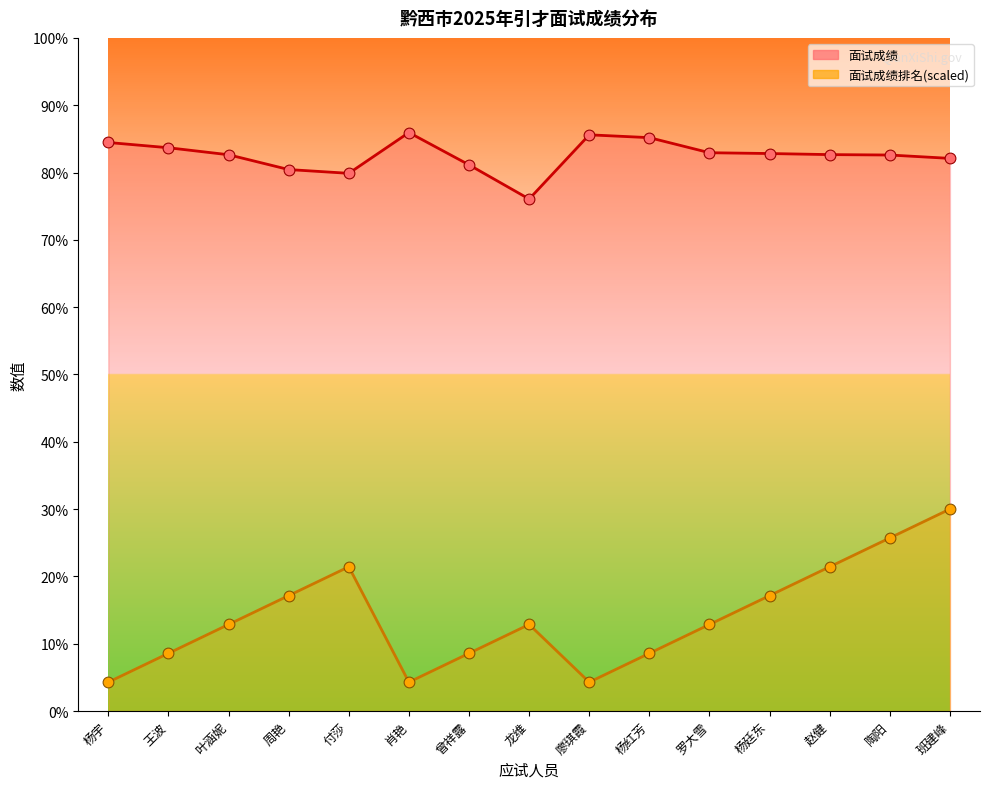

Which series has the largest Y range (max minus min)?

面试成绩排名